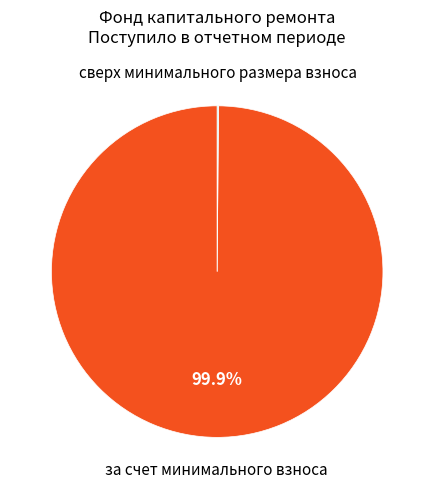

Is there a majority slice in this chart?

Yes